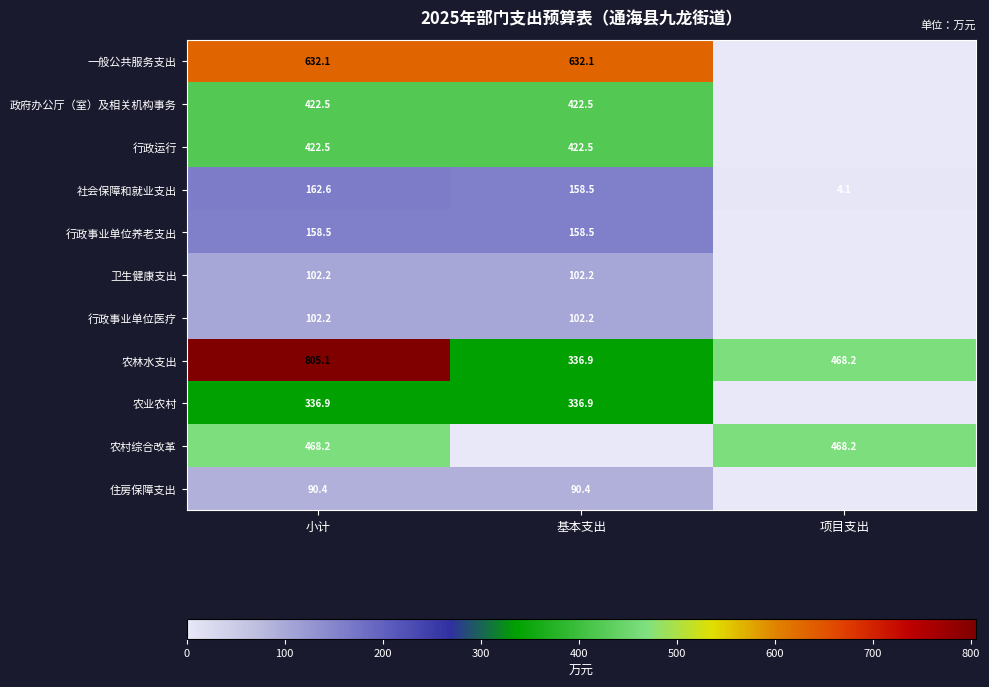

What is the difference between the 社会保障和就业支出 values at 小计 and 基本支出?

4.1